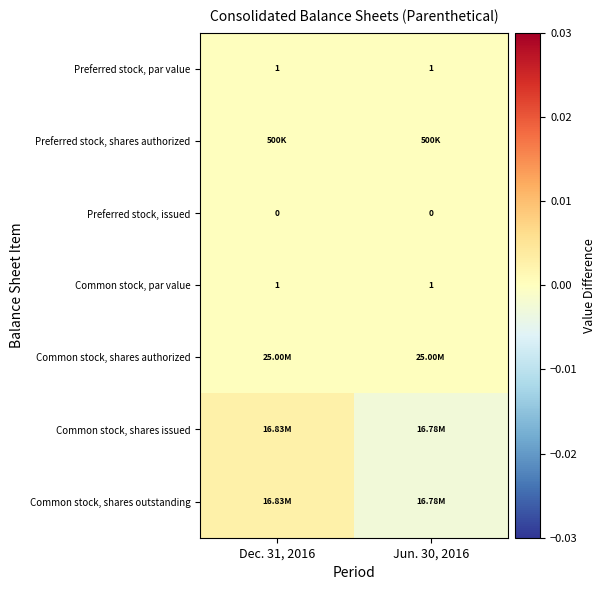

At which label is Preferred stock, shares authorized closest to 0?

Dec. 31, 2016